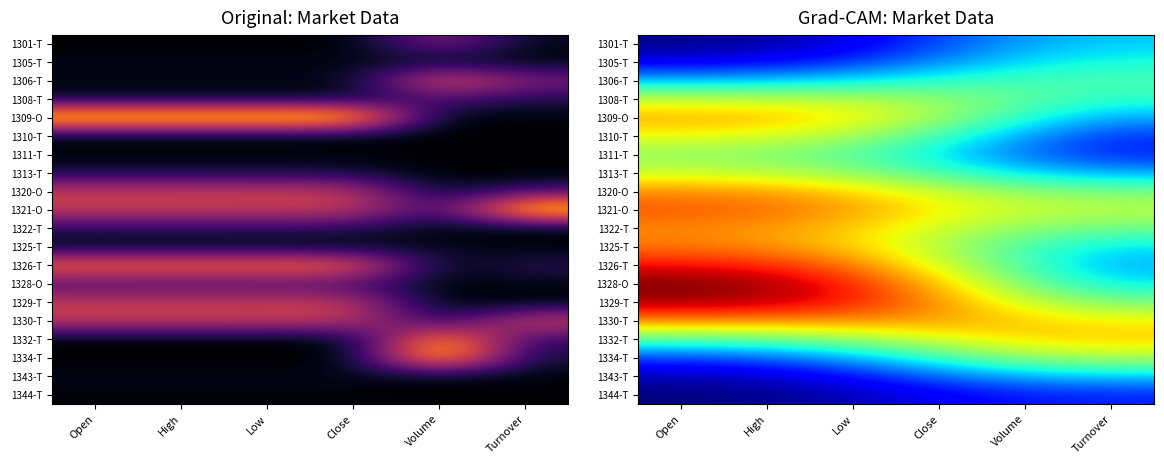

What is the sum of the 1321-O values at Close and Volume?

0.5